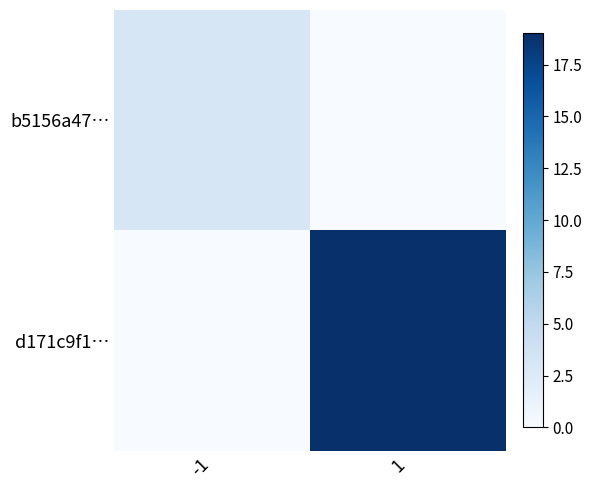

Which category has the highest value across all series?

1